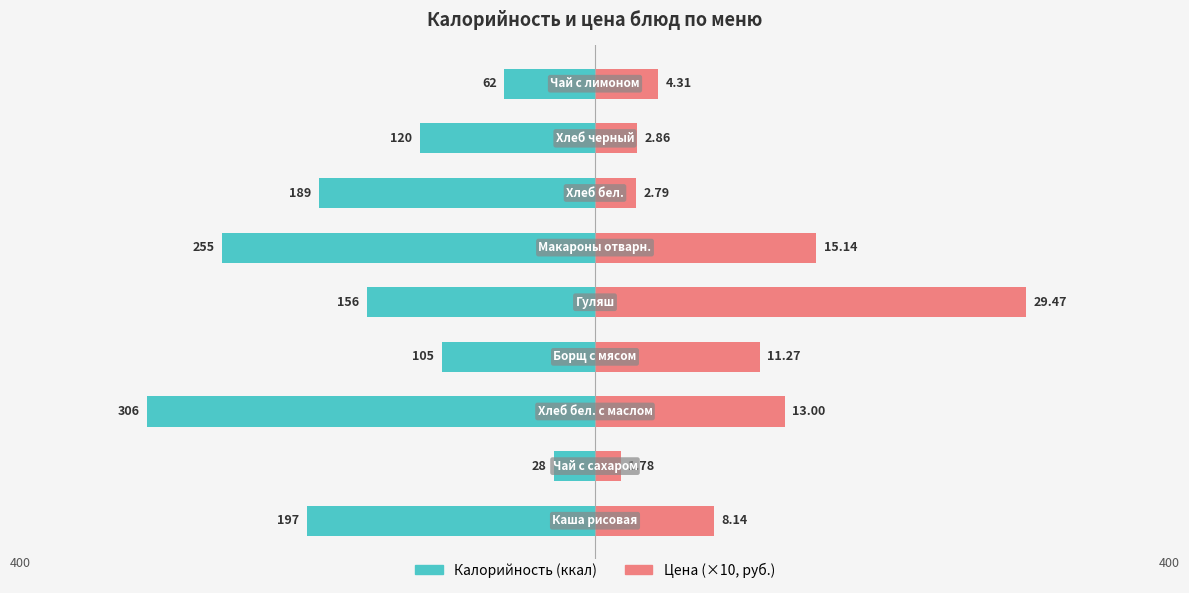

What is the spread (max minus min) of values at 4?

138.7